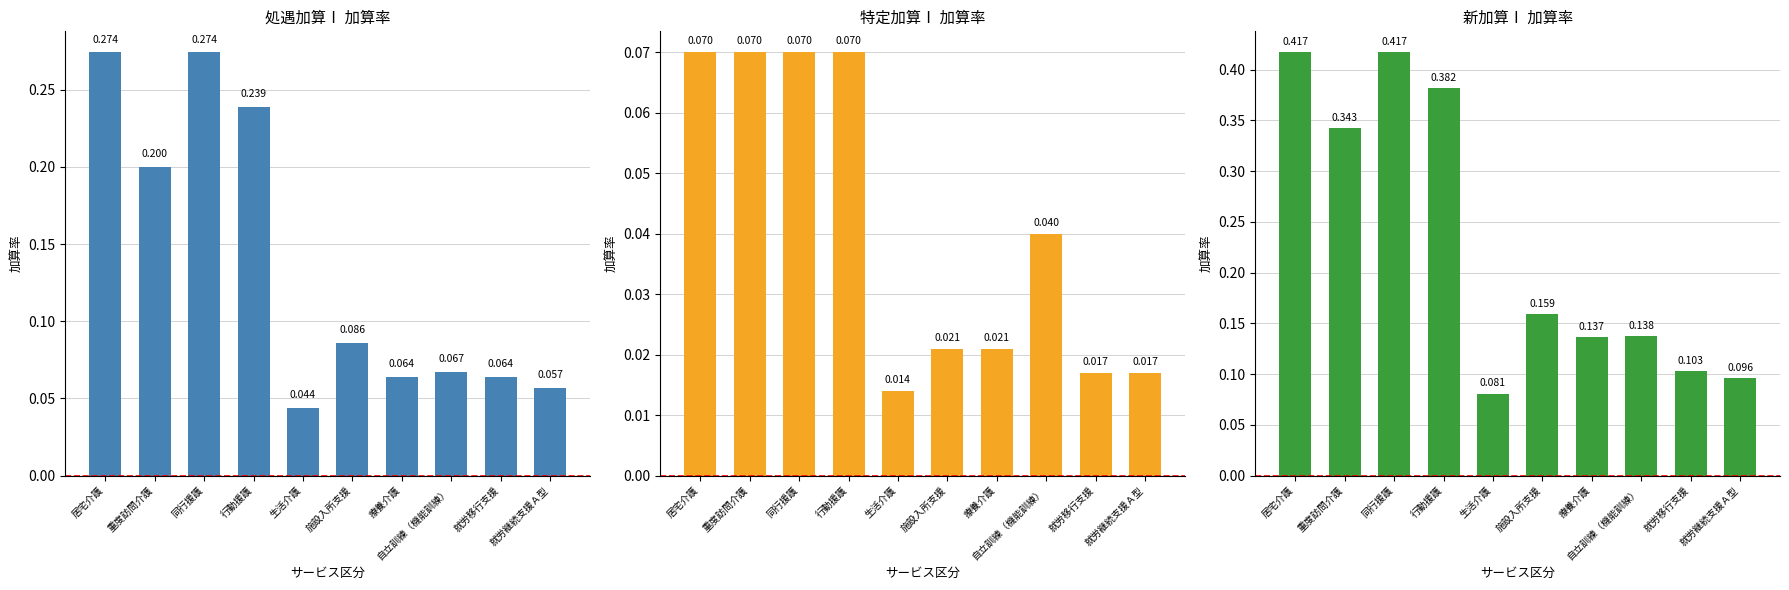

Rank the categories by 処遇加算Ⅰ value from lowest to highest.

生活介護, 就労継続支援Ａ型, 療養介護, 就労移行支援, 自立訓練（機能訓練）, 施設入所支援, 重度訪問介護, 行動援護, 居宅介護, 同行援護